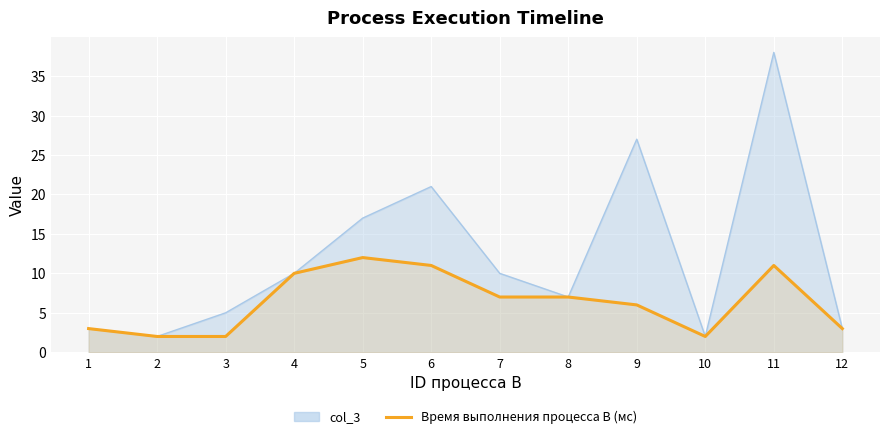

What is the ratio of the value at 3 to the value at 10?

1.0